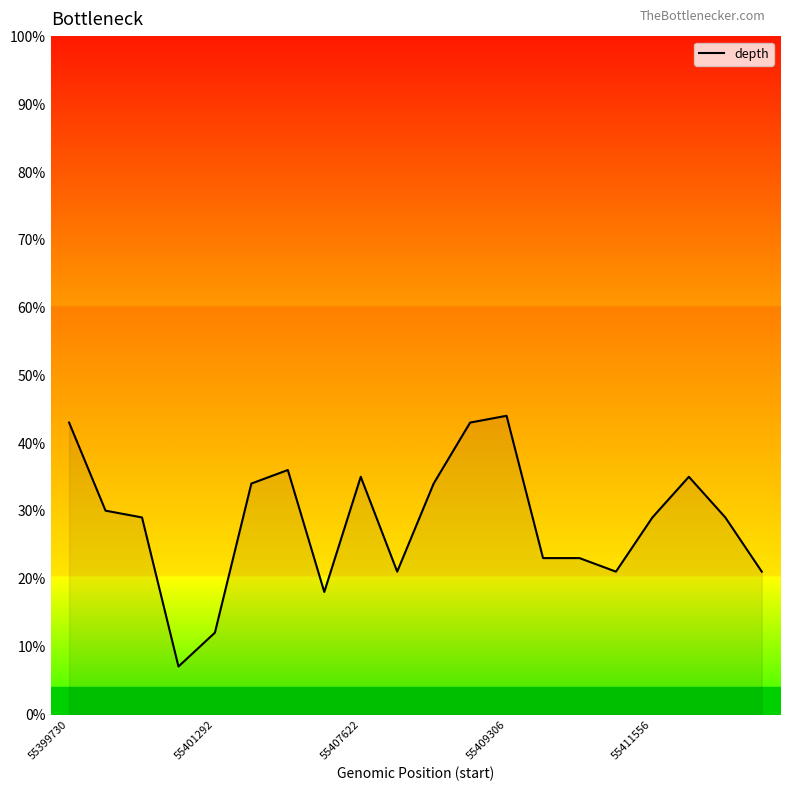

What is the maximum value shown in the chart?

44